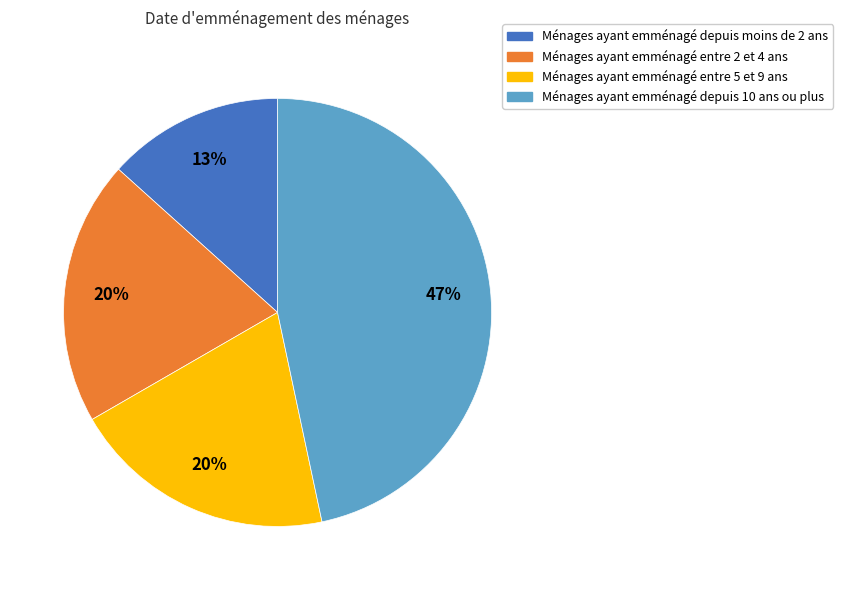

Is there any slice that represents more than half of the pie?

No